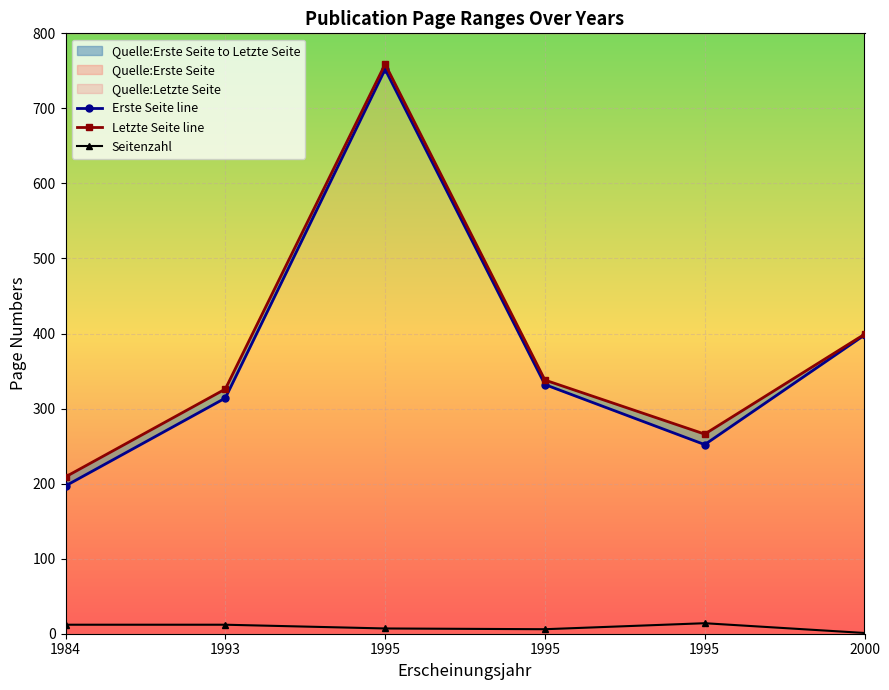

What is the difference between the maximum and second lowest values in the Seitenzahl series?

8